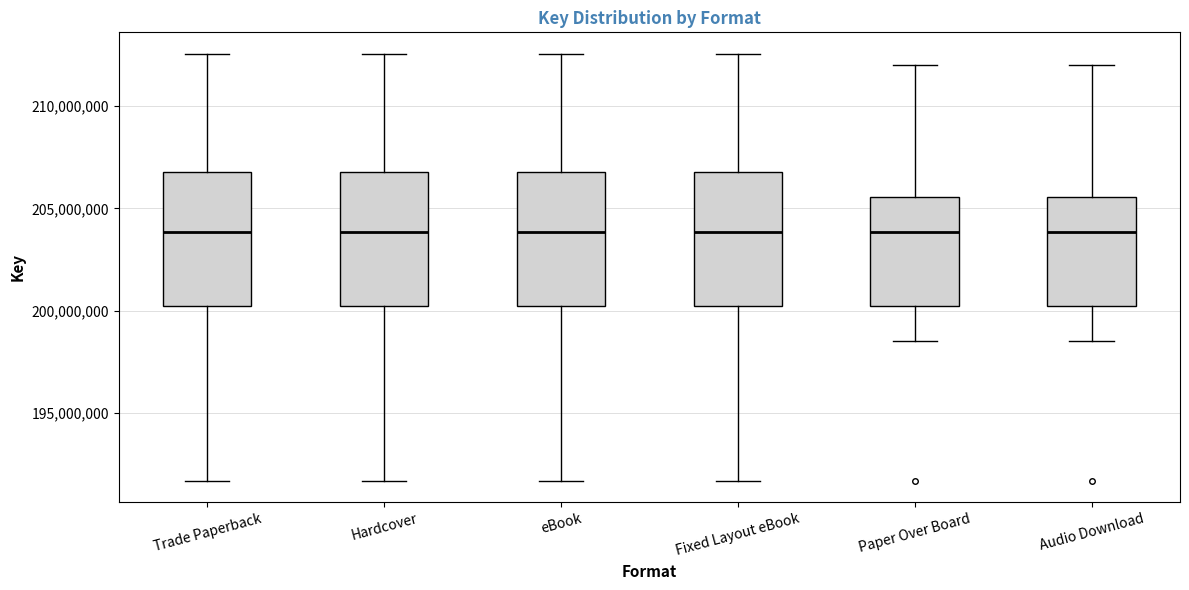

Reading left to right, transcribe this box plot: for each box, give where its median line is, the range the box spans, and where its two whiskers end, as read against the y-axis. The values are not printed on the chart, so give them approximately, as read against the axis.

Trade Paperback: median 204000000, box 200000000 to 207000000, whiskers 191500000 to 212500000
Hardcover: median 204000000, box 200000000 to 207000000, whiskers 191500000 to 212500000
eBook: median 204000000, box 200000000 to 207000000, whiskers 191500000 to 212500000
Fixed Layout eBook: median 204000000, box 200000000 to 207000000, whiskers 191500000 to 212500000
Paper Over Board: median 204000000, box 200000000 to 205500000, whiskers 198500000 to 212000000
Audio Download: median 204000000, box 200000000 to 205500000, whiskers 198500000 to 212000000